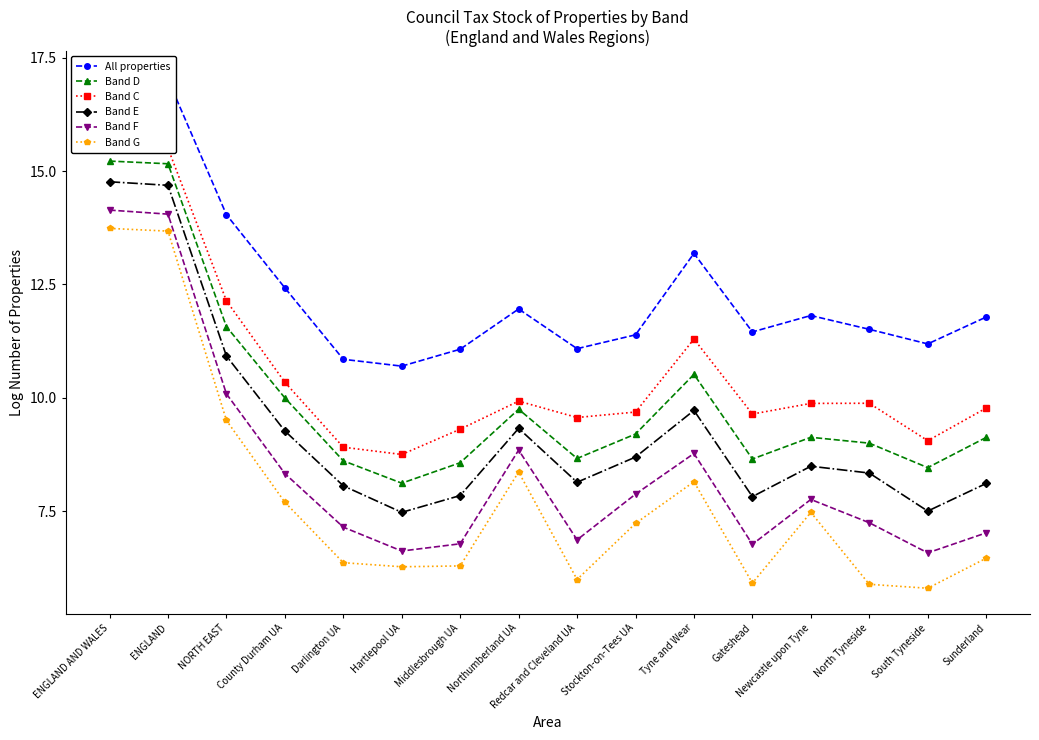

What is the label of the 9th point from the right?

Northumberland UA